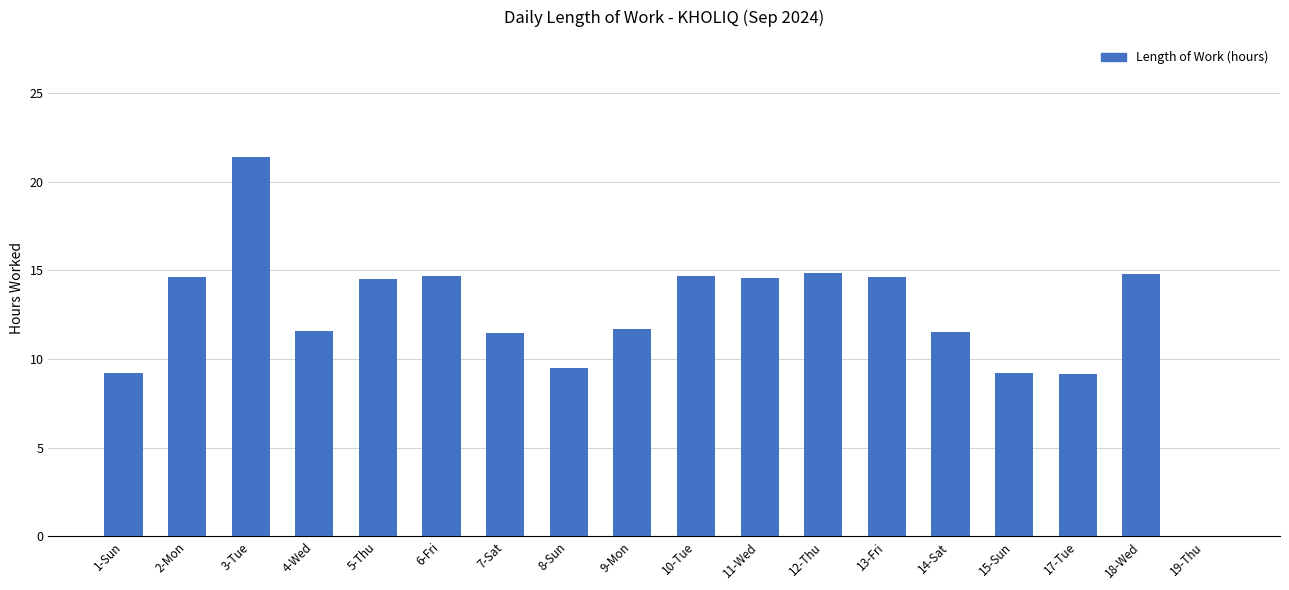

Which category has the highest value across all series?

3-Tue